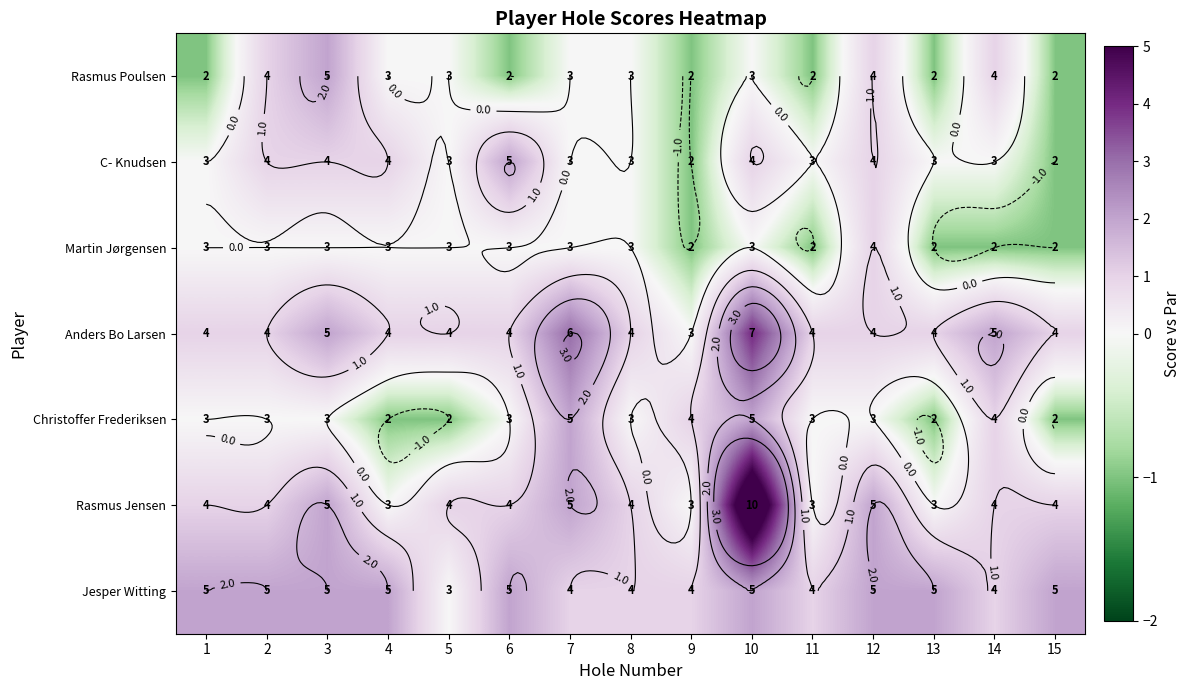

At 6, list the series in order from smallest to largest.

Rasmus Poulsen, Martin Jørgensen, Christoffer Frederiksen, Anders Bo Larsen, Rasmus Jensen, C- Knudsen, Jesper Witting